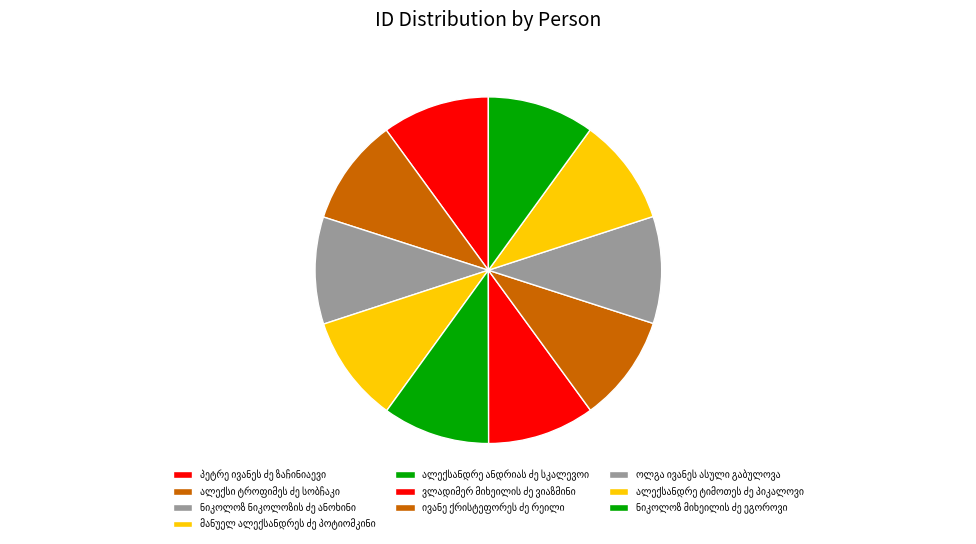

To the nearest percent, what portion does ვლადიმერ მიხეილის ძე ვიაზმინი represent?

10%